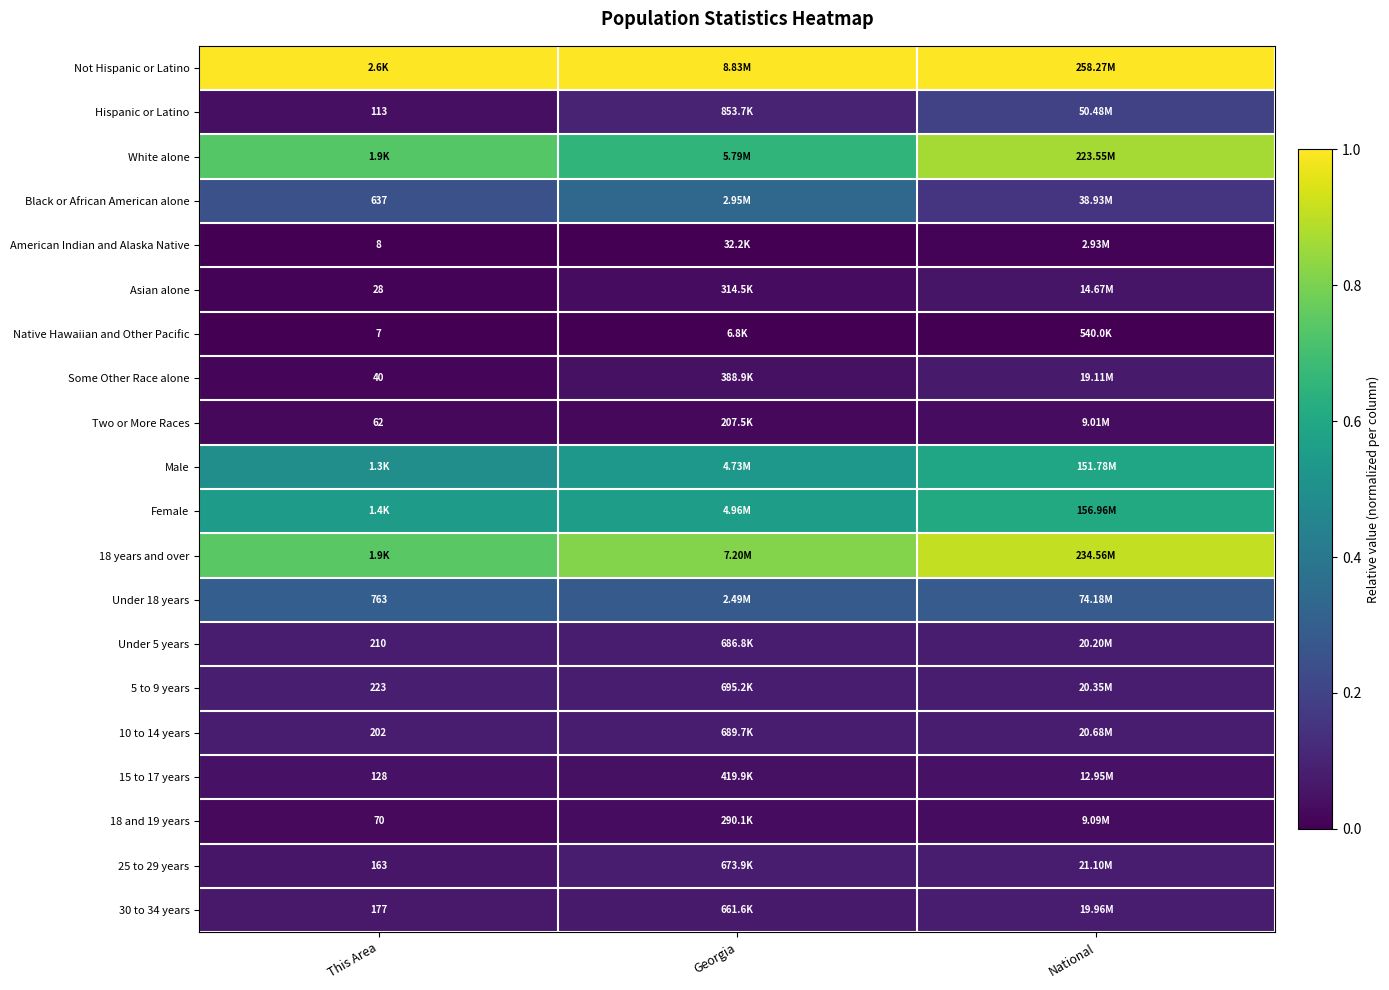

Rank the categories by Female value from highest to lowest.

National, Georgia, This Area